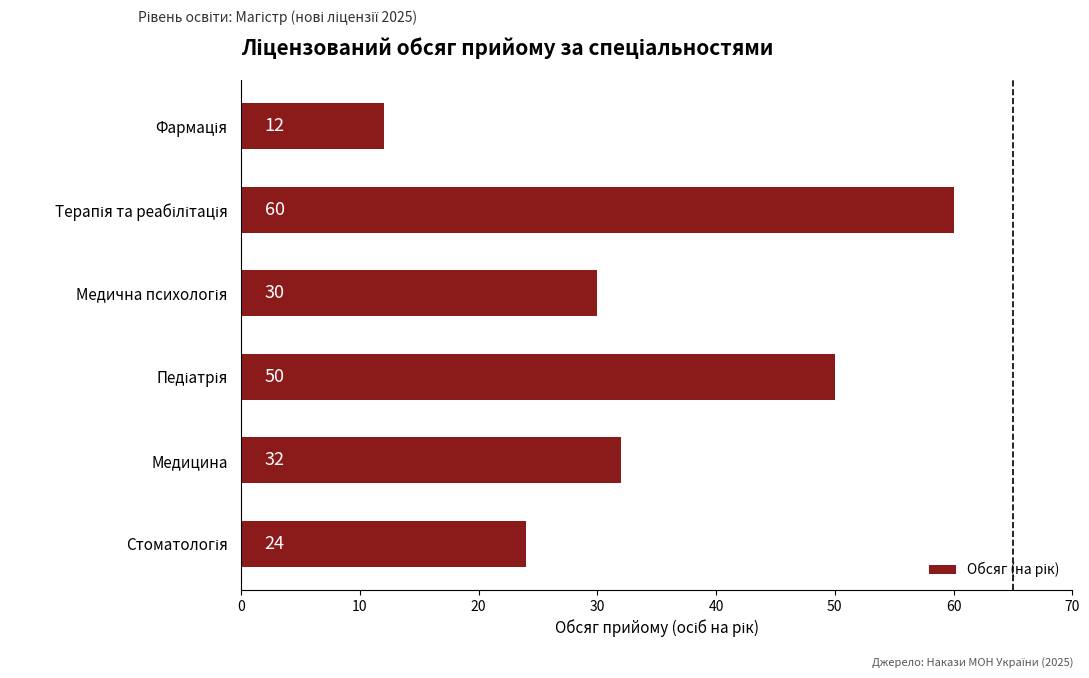

What is the difference between the second highest and second lowest values?

26